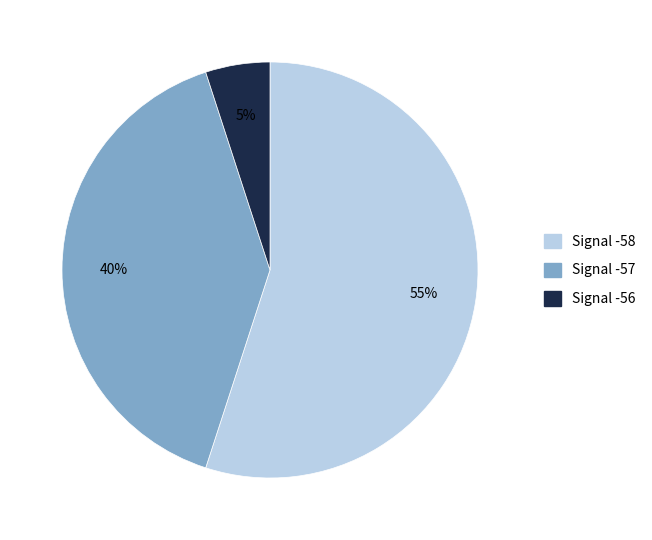

To the nearest percent, what is the average slice percentage?

33%